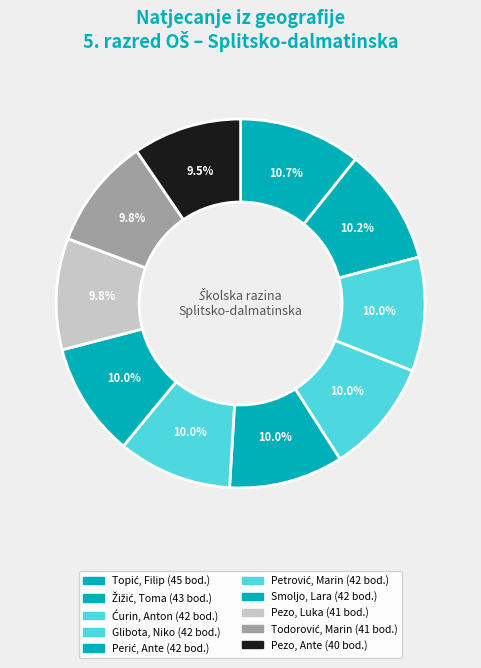

How many segments does this pie chart have?

10